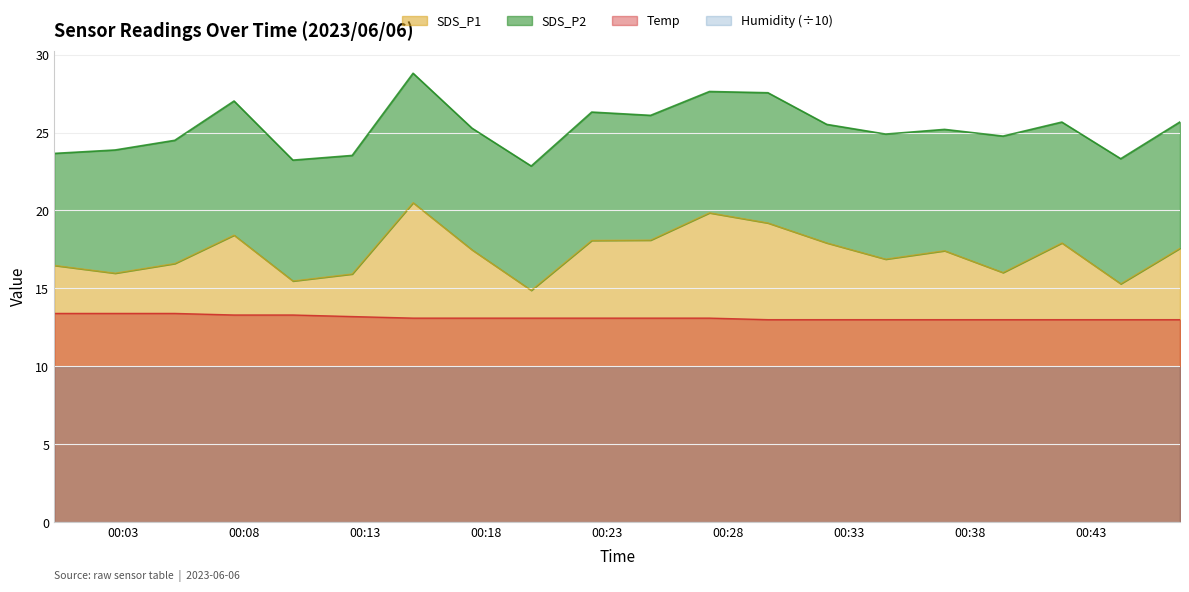

True or false: Temp and SDS_P1 intersect in this chart.

False